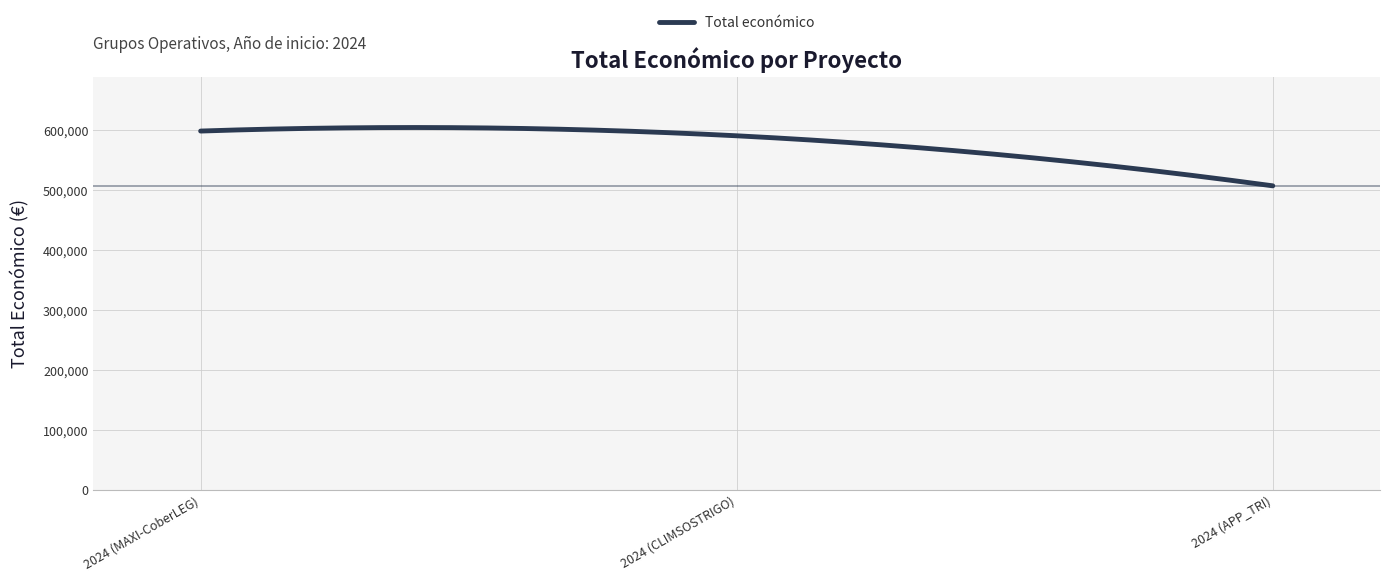

What is the maximum value shown in the chart?

604518.1